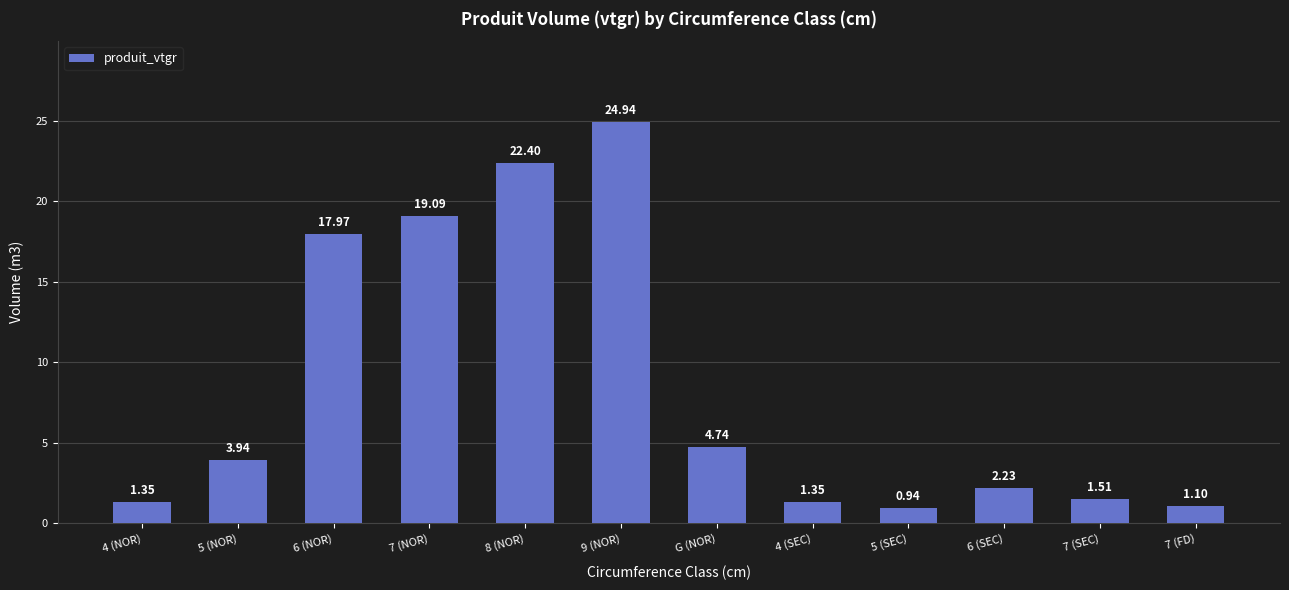

What is the difference between the maximum and second lowest values?

23.8